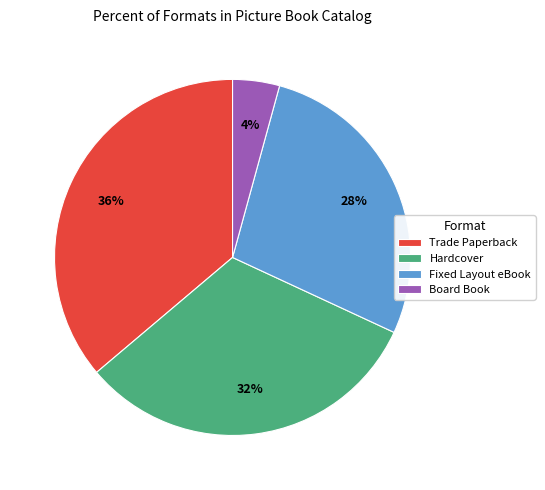

The Trade Paperback slice represents 36% of the pie. True or false?

True